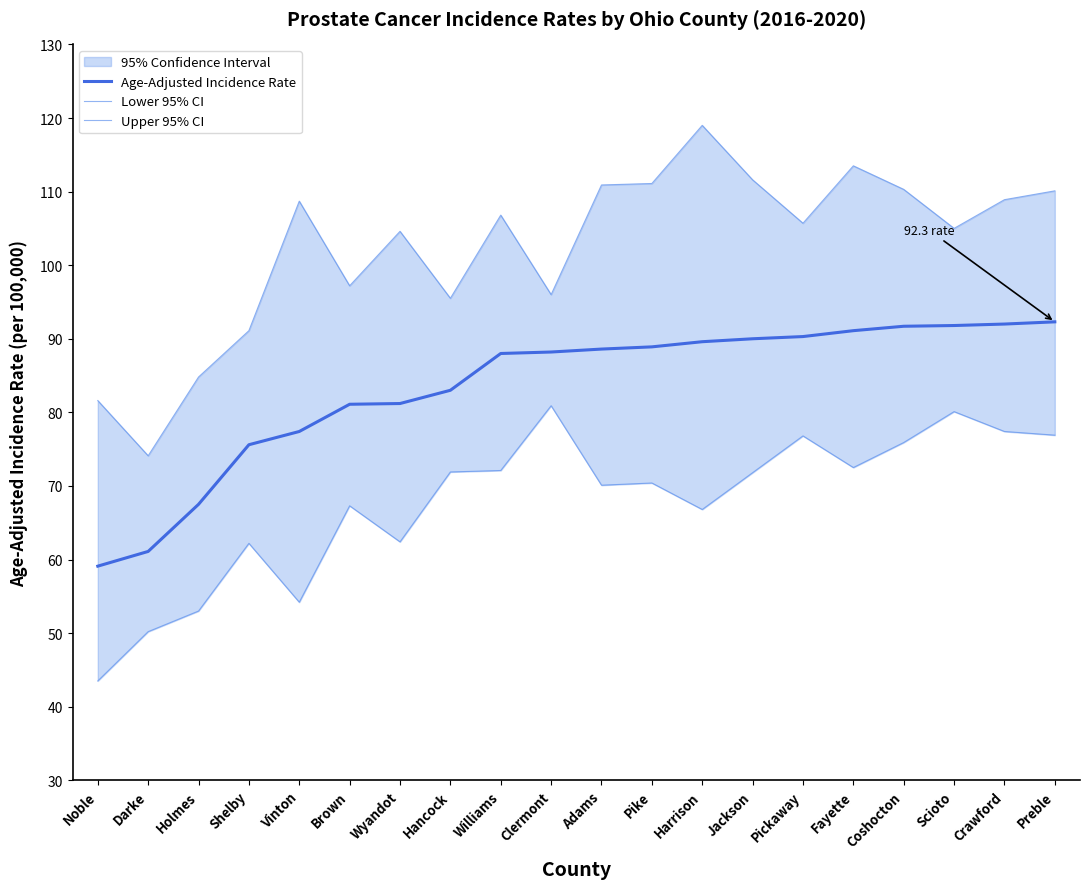

The Lower 95% CI series shows 28.9 at Brown. True or false?

False